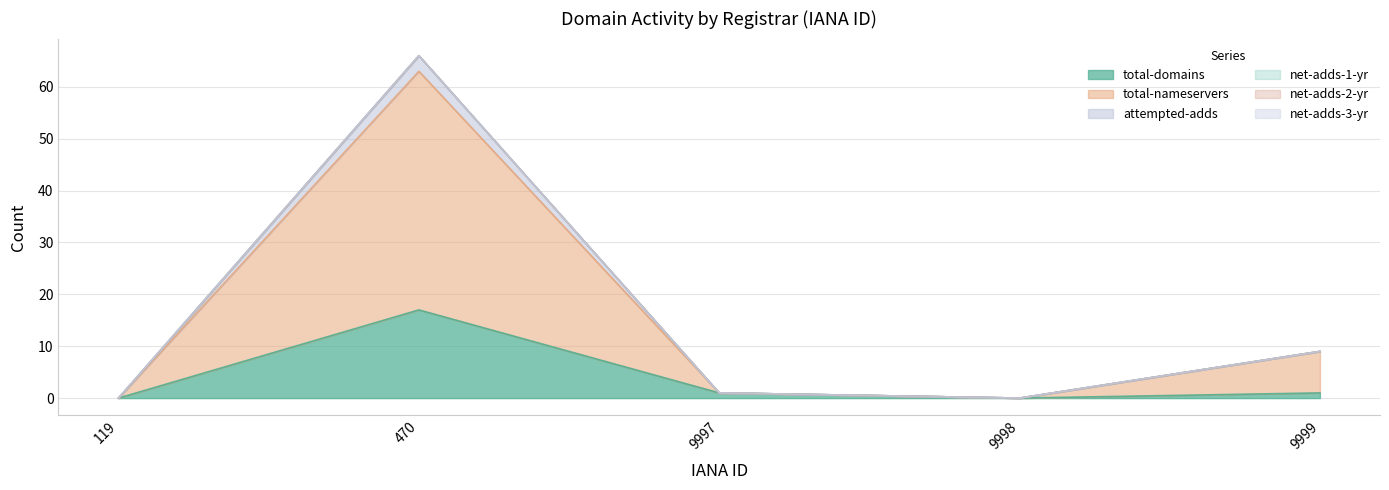

Reading left to right, what are all the values shown in this chart?

total-domains: 0	17	1	0	1
total-nameservers: 0	63	1	0	9
attempted-adds: 0	66	1	0	9